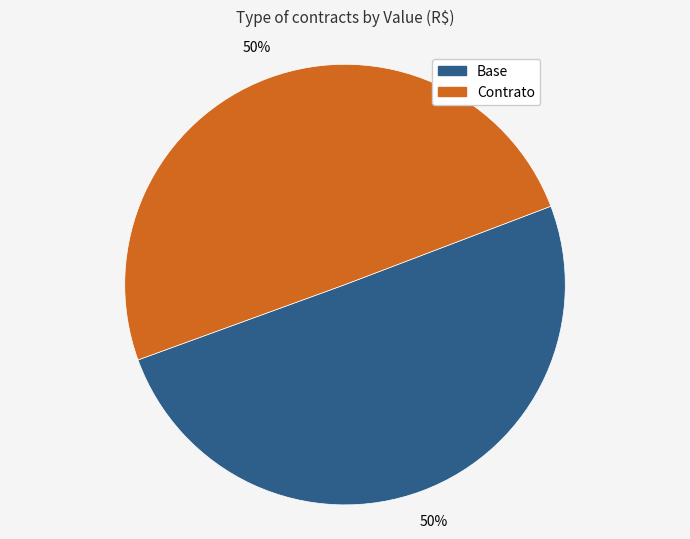

Is it true that Base is 61% of the pie?

False